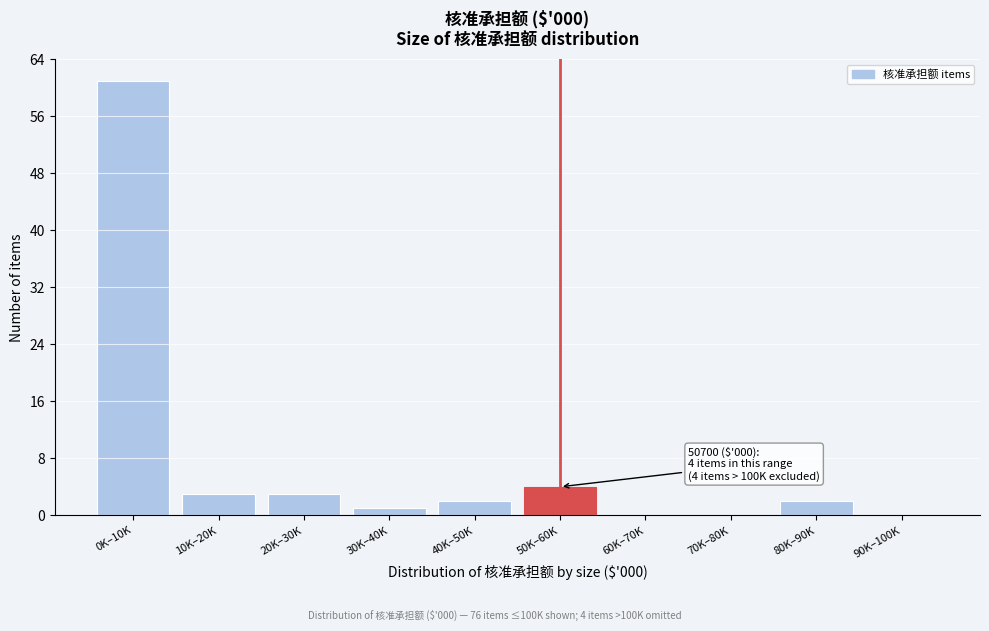

Reading left to right, list all the values displayed in this chart.

0K–10K=61	10K–20K=3	20K–30K=3	30K–40K=1	40K–50K=2	50K–60K=4	60K–70K=0	70K–80K=0	80K–90K=2	90K–100K=0